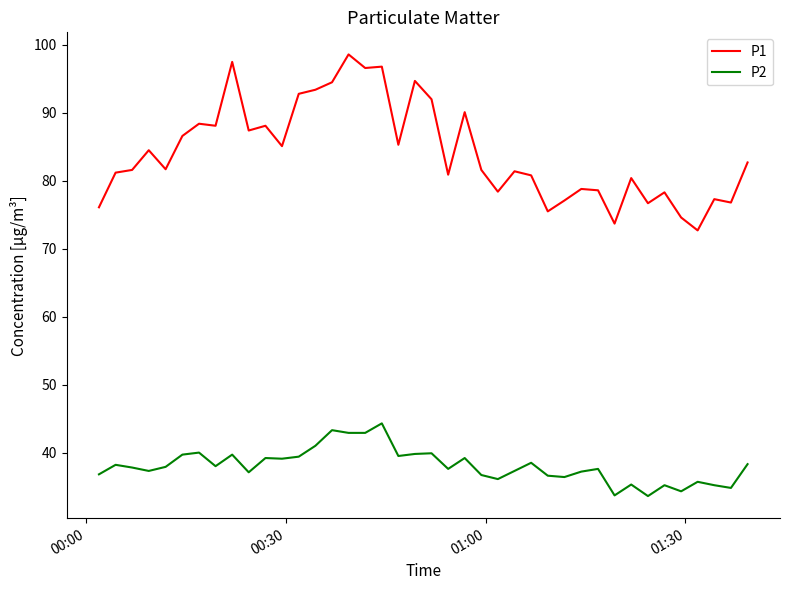

Which series has the largest total across all categories?

P1